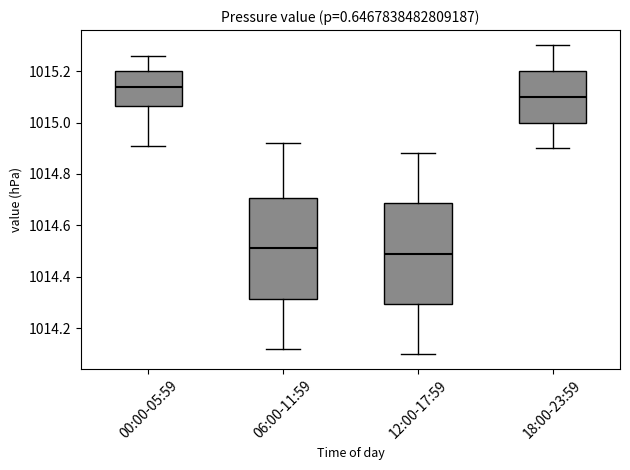

Reading left to right, read every box against the y-axis: the position of its median line, the range the box covers, and the ends of its whiskers. The values are not printed on the chart, so give them approximately, as read against the axis.

00:00-05:59: median 1015.14, box 1015.06 to 1015.20, whiskers 1014.92 to 1015.26
06:00-11:59: median 1014.52, box 1014.32 to 1014.70, whiskers 1014.12 to 1014.92
12:00-17:59: median 1014.50, box 1014.30 to 1014.68, whiskers 1014.10 to 1014.88
18:00-23:59: median 1015.10, box 1015.00 to 1015.20, whiskers 1014.90 to 1015.30